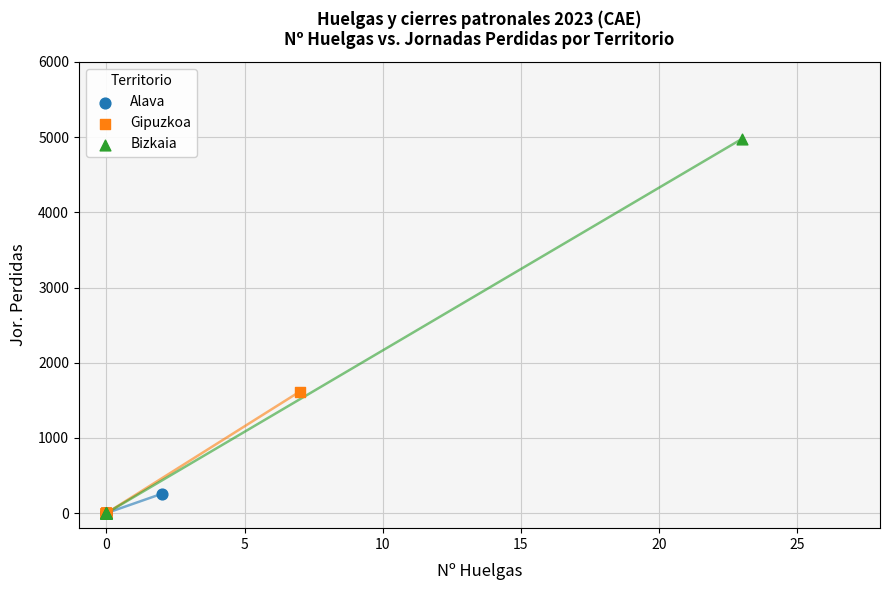

Which series reaches the maximum Y coordinate?

Bizkaia